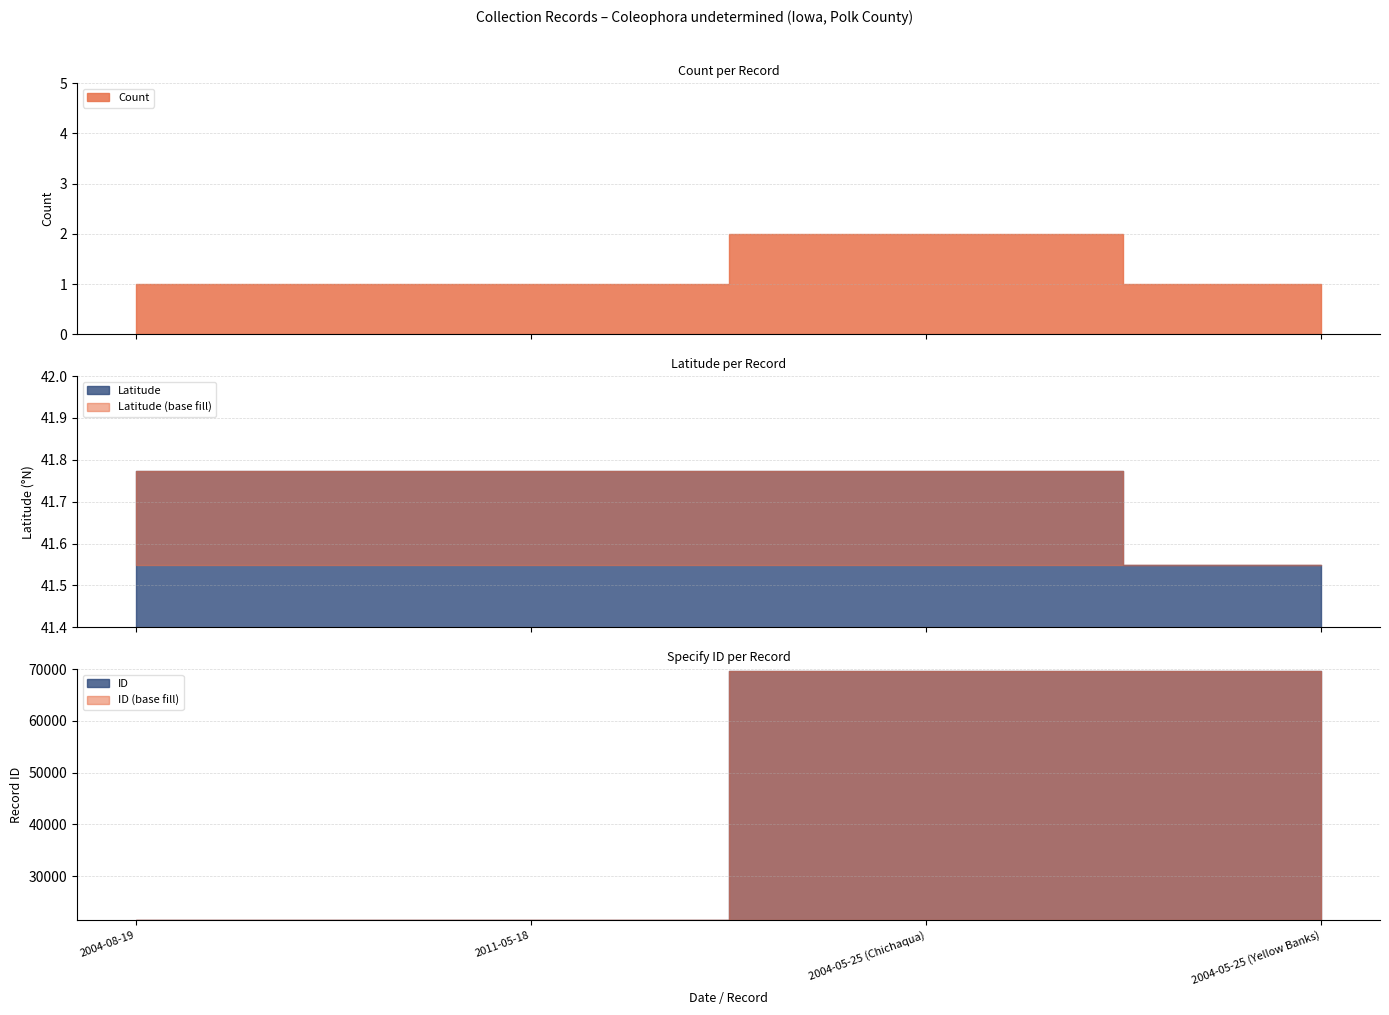

What is the sum of the ID values at 2004-08-19 and 2004-05-25 (Yellow Banks)?

91156.0